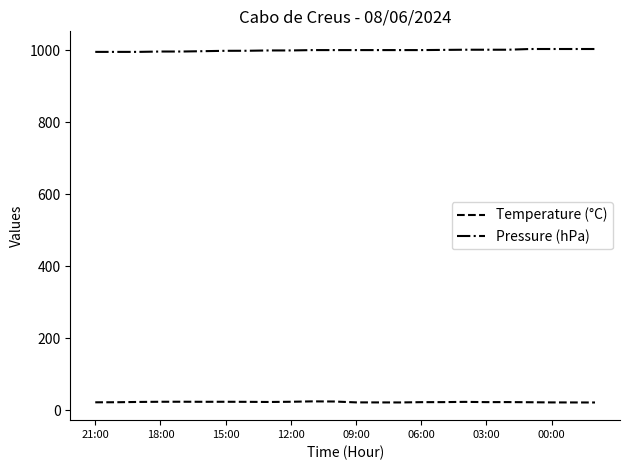

What is the maximum value shown in the chart?

1004.0